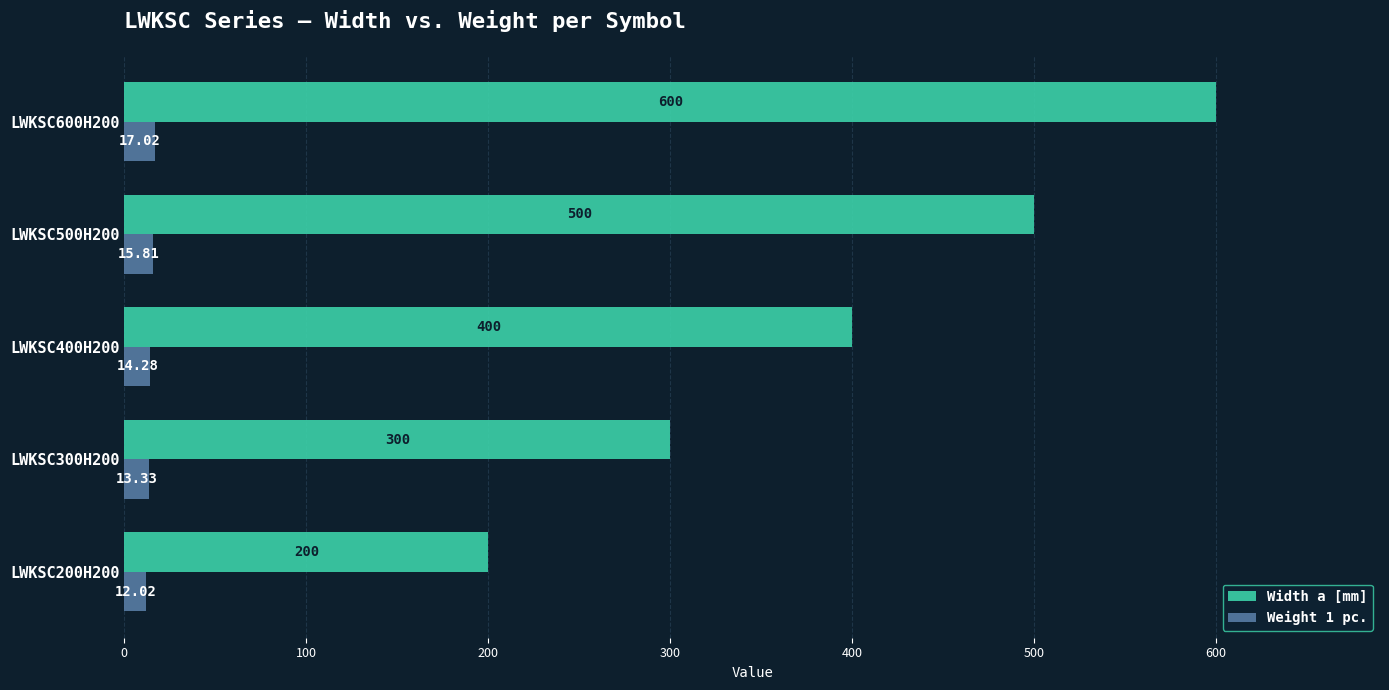

At which label is Weight 1 pc. closest to 14?

LWKSC400H200